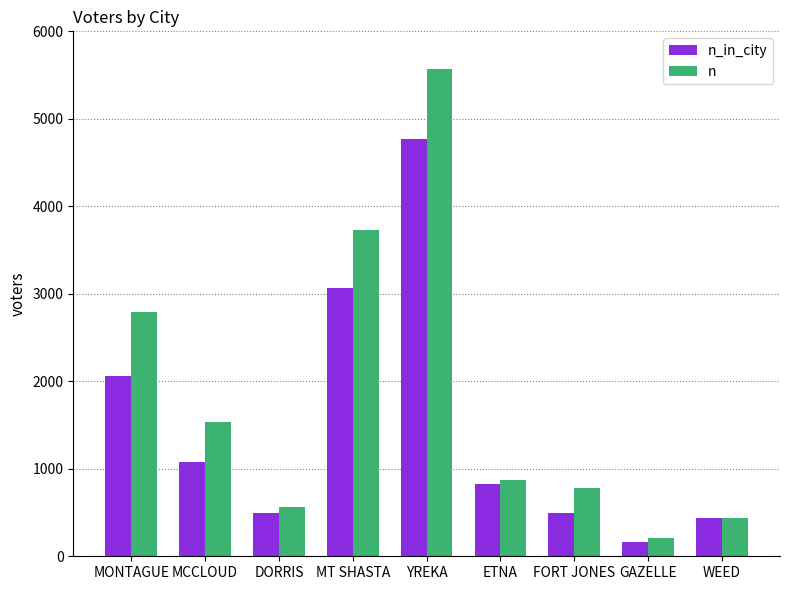

Rank the series by their maximum value, from highest to lowest.

n, n_in_city